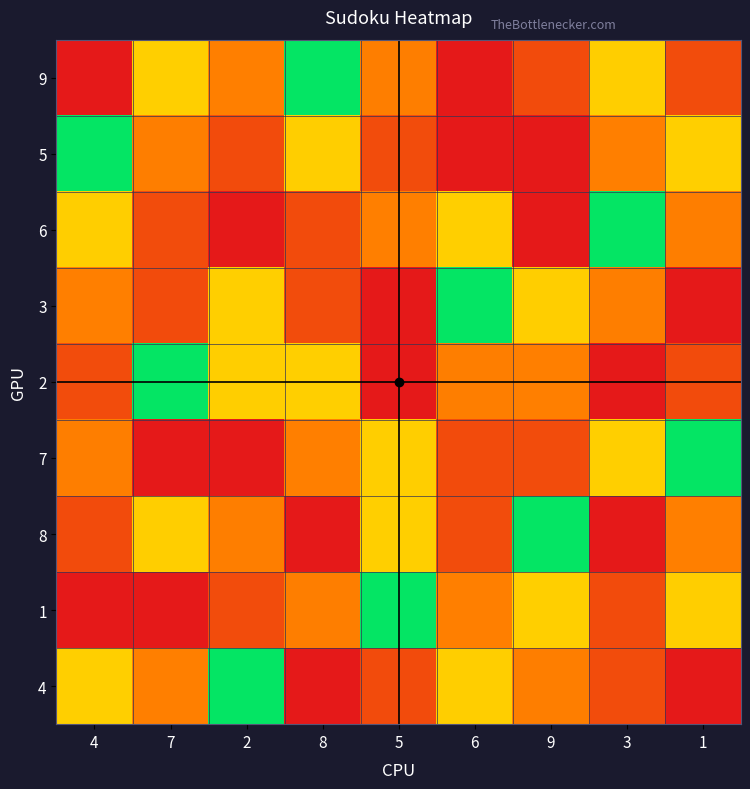

What is the spread (max minus min) of values at 9?

8